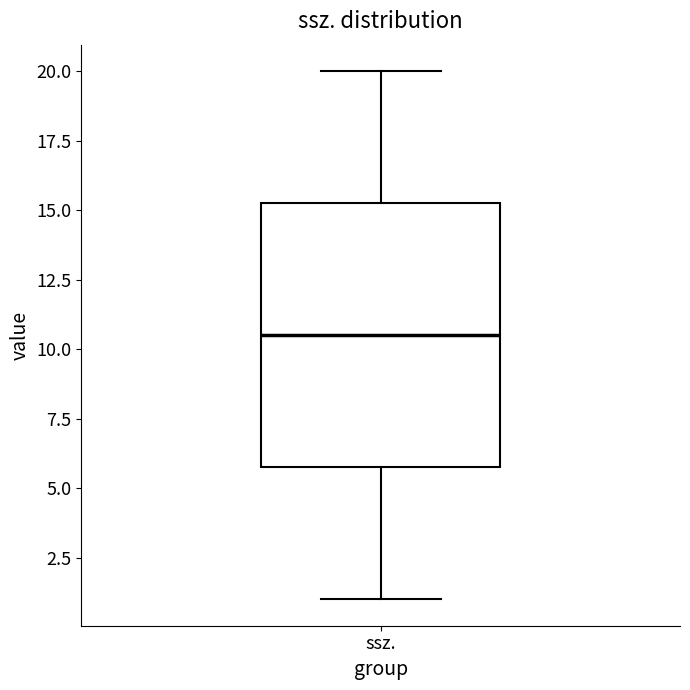

Read this box plot against the y-axis: the position of the median line, the range covered by the box, and the ends of both whiskers. The values are not printed on the chart, so give them approximately, as read against the axis.

median 10.5, box 6.0 to 15.5, whiskers 1.0 to 20.0